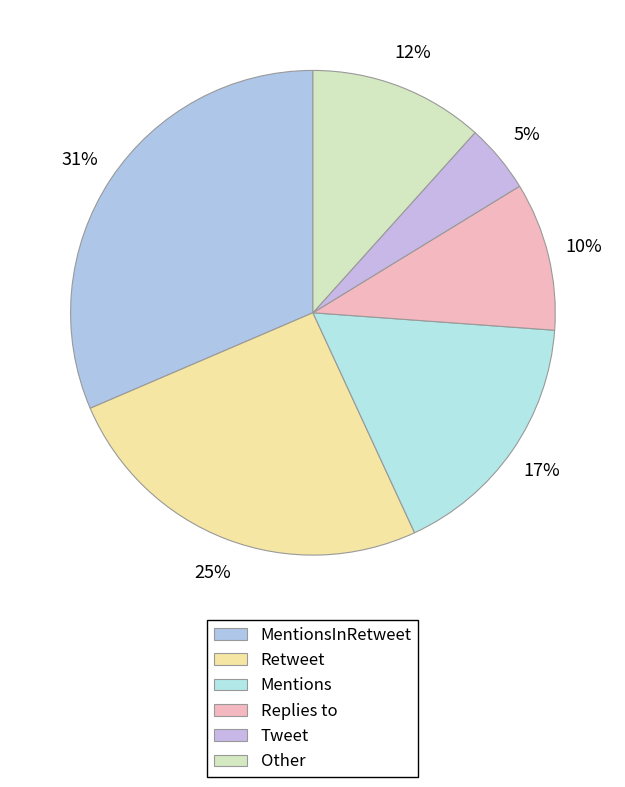

Is there a majority slice in this chart?

No